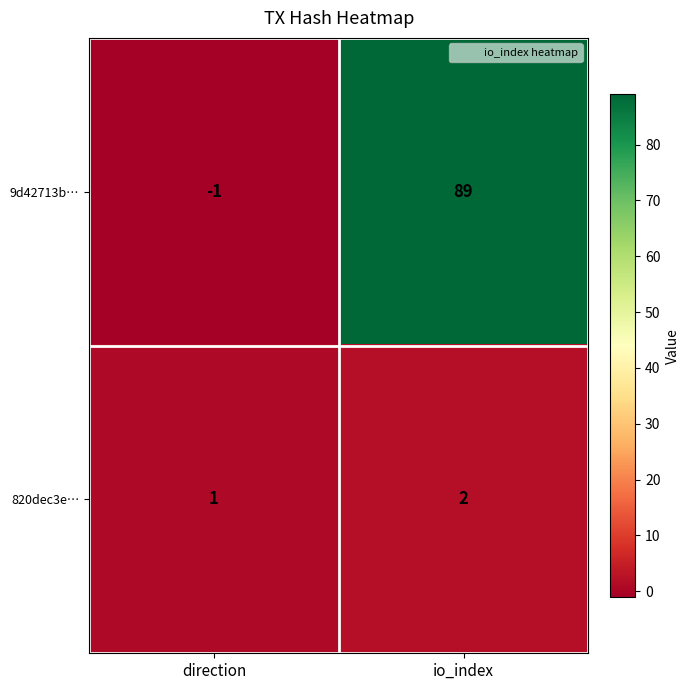

What is the difference between the highest and lowest values at io_index?

87